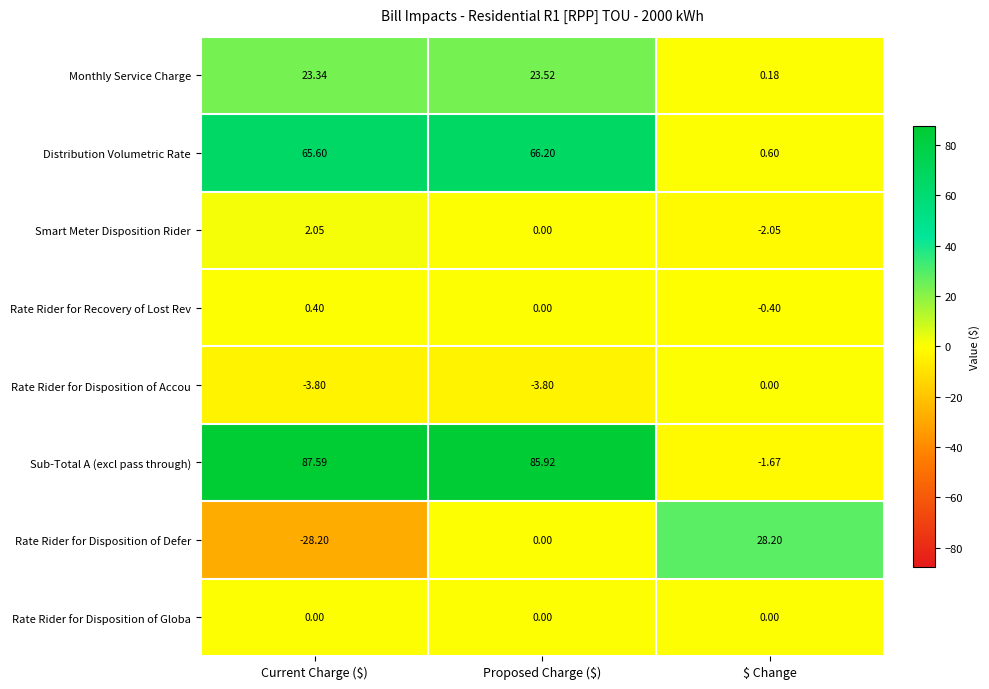

Rank the series at Current Charge ($) from highest to lowest value.

Sub-Total A (excl pass through), Distribution Volumetric Rate, Monthly Service Charge, Smart Meter Disposition Rider, Rate Rider for Recovery of Lost Rev, Rate Rider for Disposition of Globa, Rate Rider for Disposition of Accou, Rate Rider for Disposition of Defer